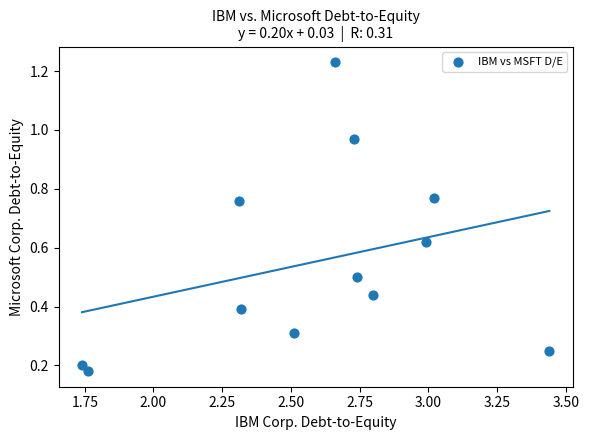

What is the range of X values (max minus min)?

1.7